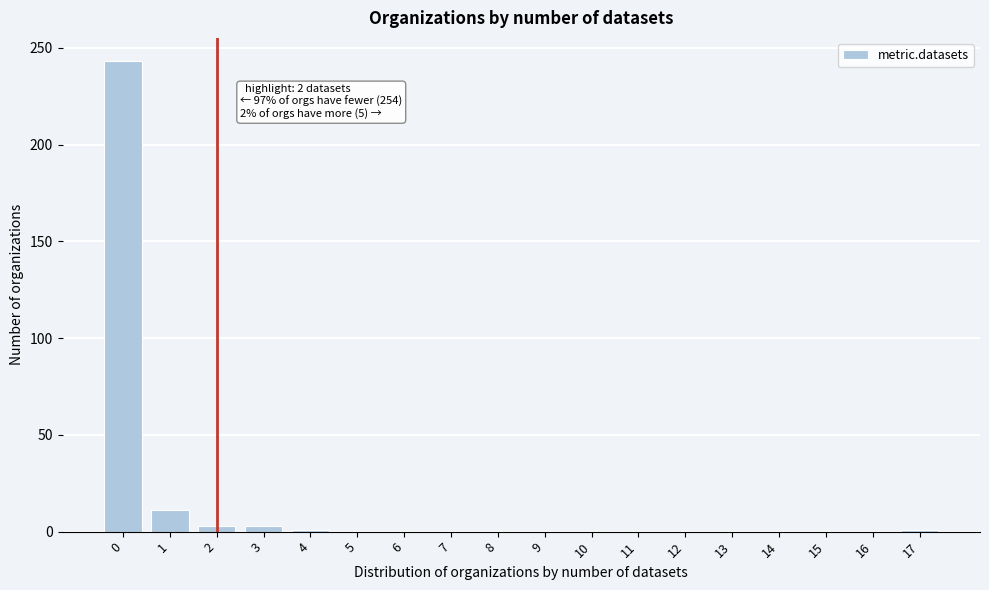

Is it true that the value at 6 is 112?

False